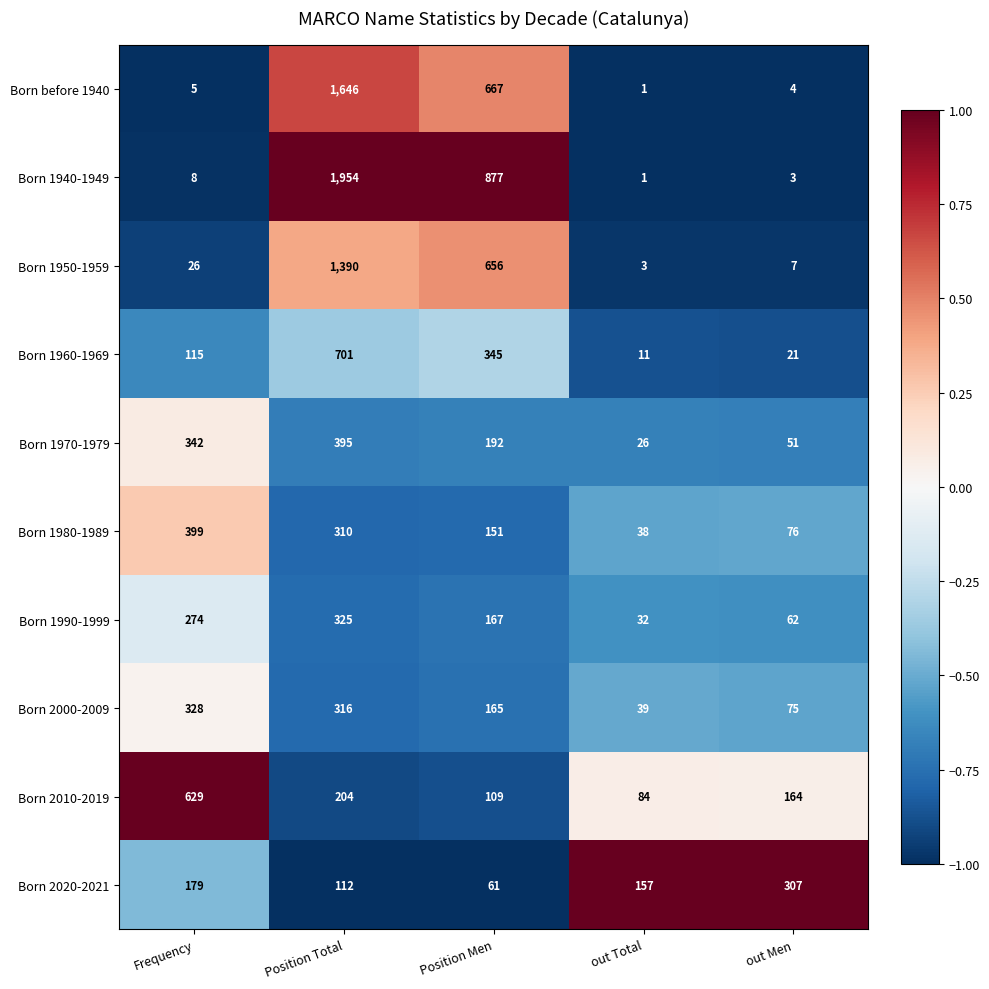

Is the value of Born 1970-1979 at out Men greater than the value of Born 2010-2019 at Position Men?

No